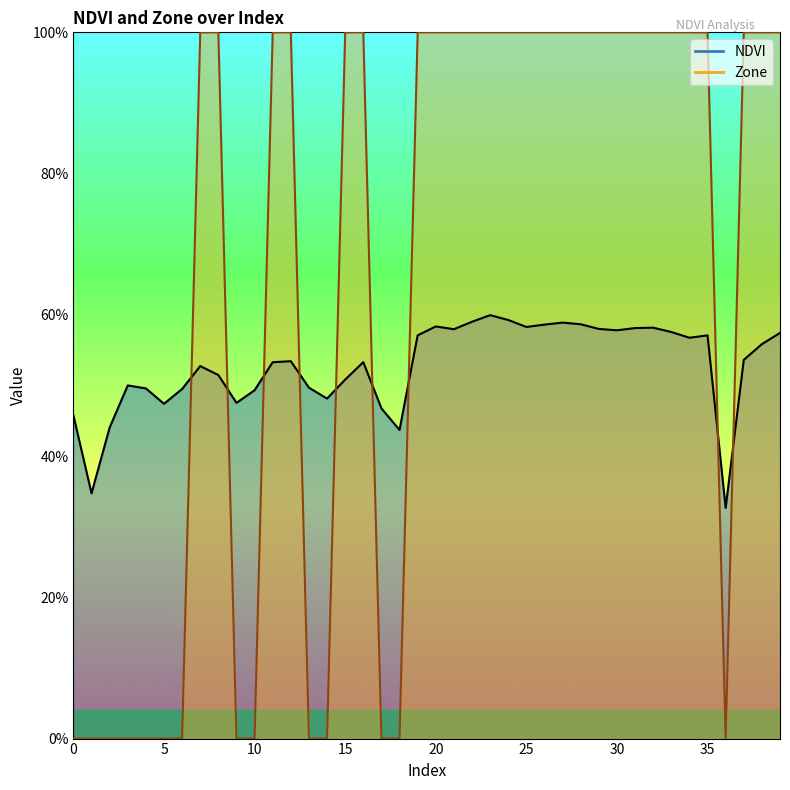

Where is the first local minimum for NDVI?

1